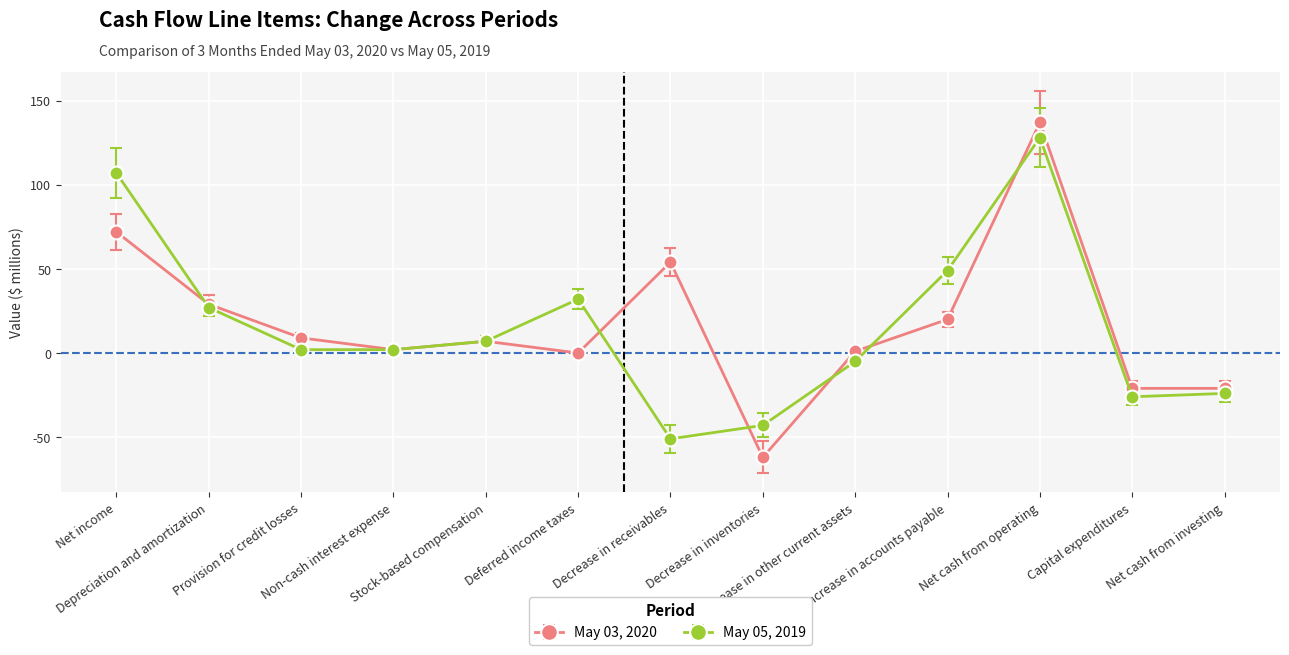

What is the sum of the May 03, 2020 values at Decrease in other current assets and Provision for credit losses?

10